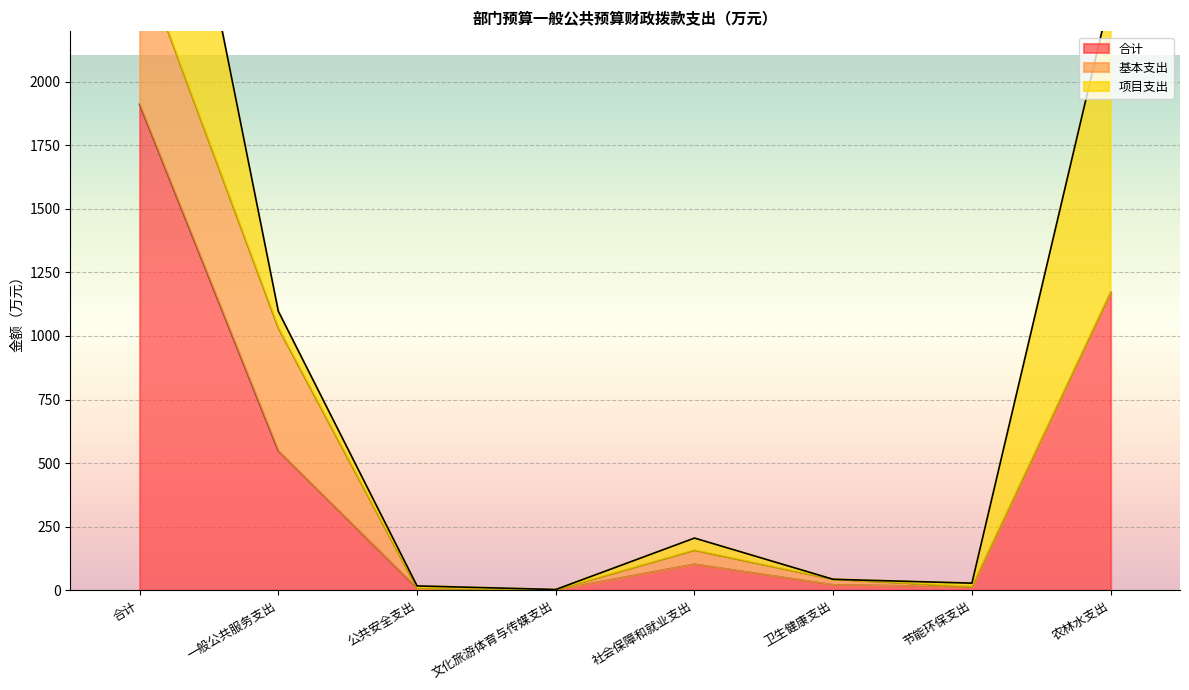

At which category is the sum across all series the highest?

合计